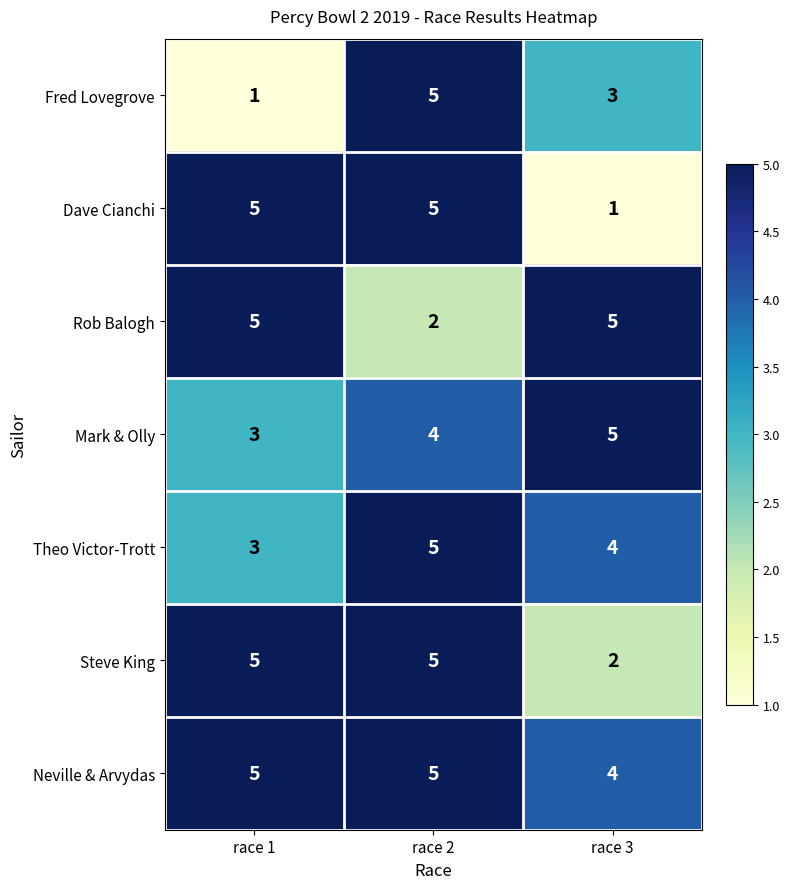

At how many categories does at least one series exceed 2?

3